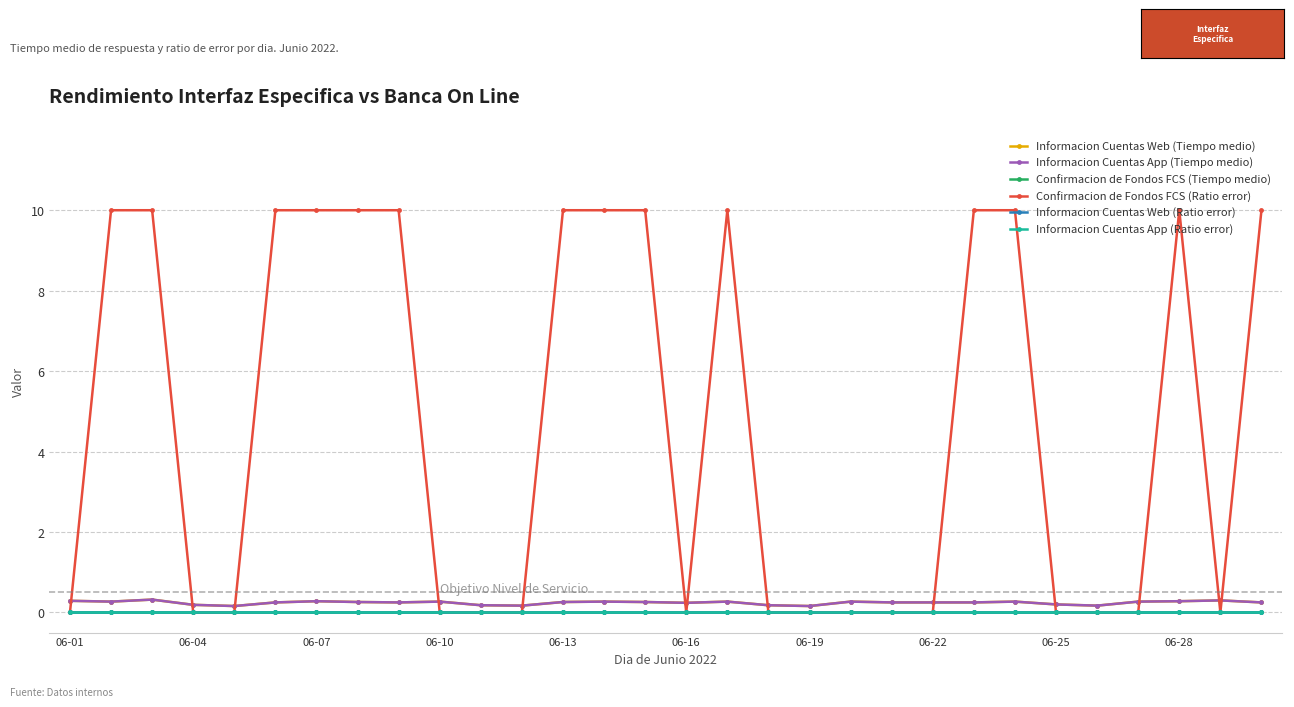

Does the chart have visible grid lines?

Yes